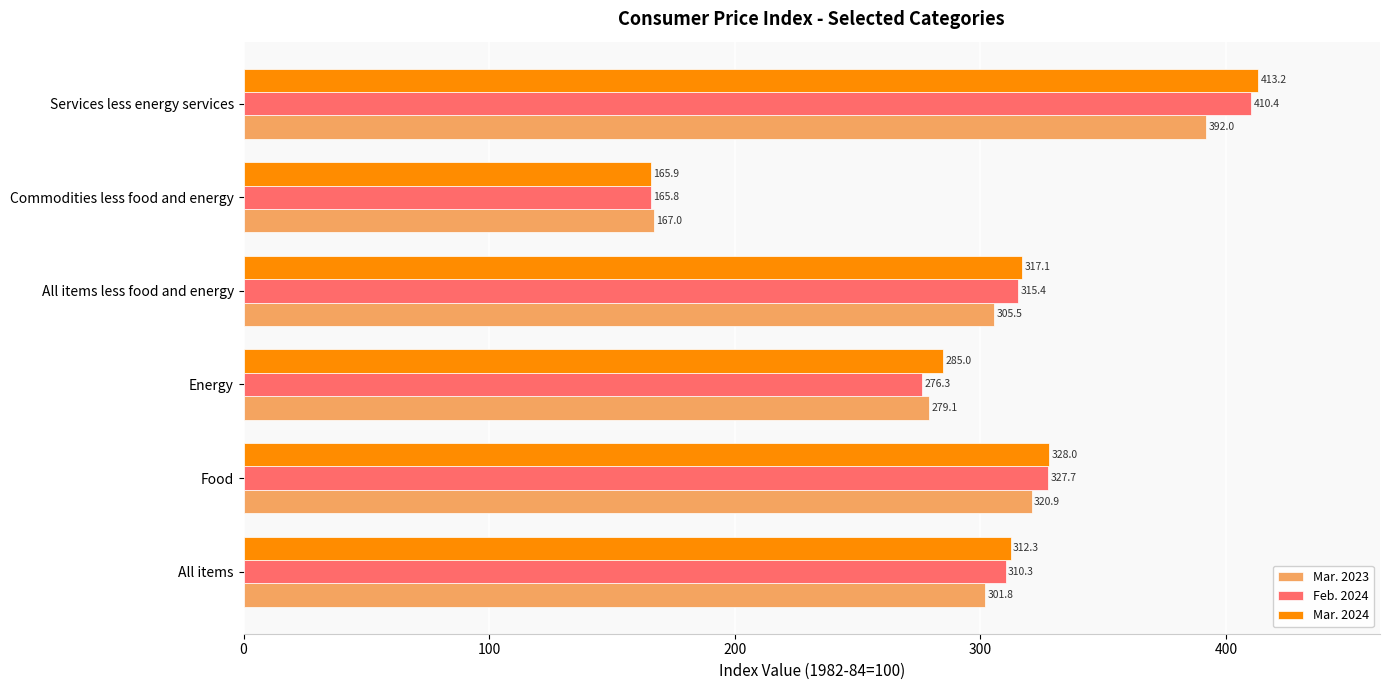

What are all the series names shown in the legend?

Mar. 2023, Feb. 2024, Mar. 2024